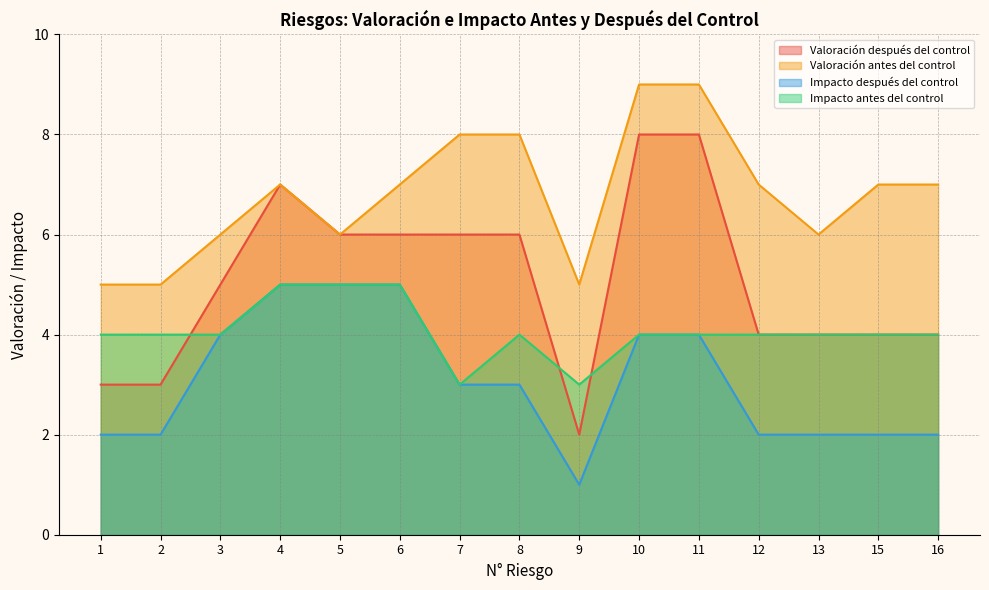

True or false: Impacto después del control and Valoración después del control cross at least once.

False